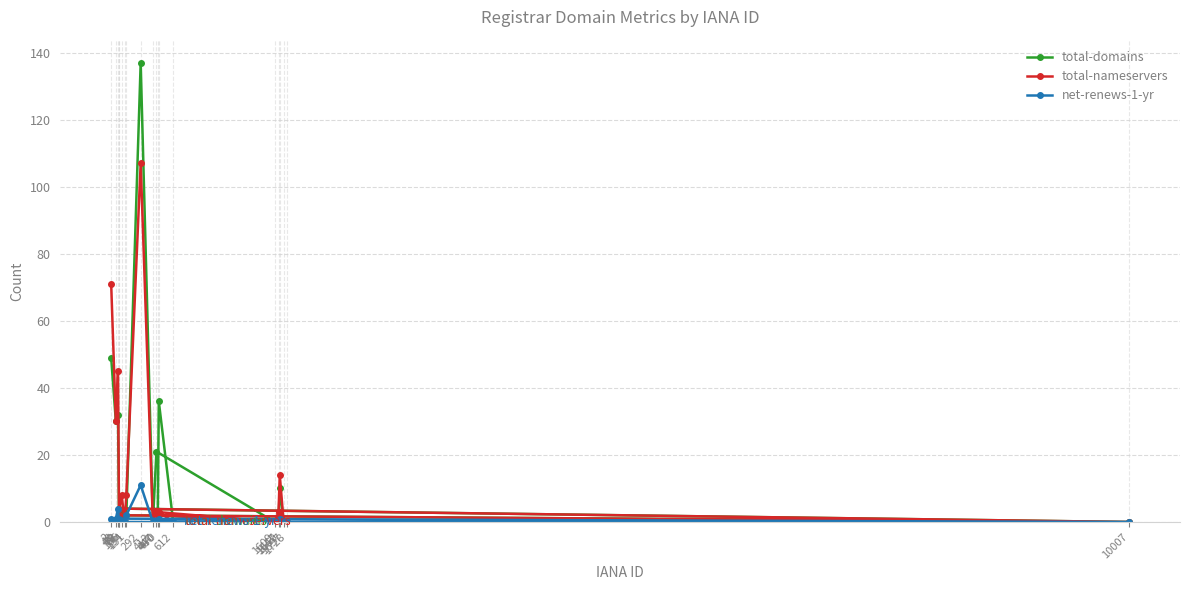

True or false: total-domains and total-nameservers cross at least once.

True